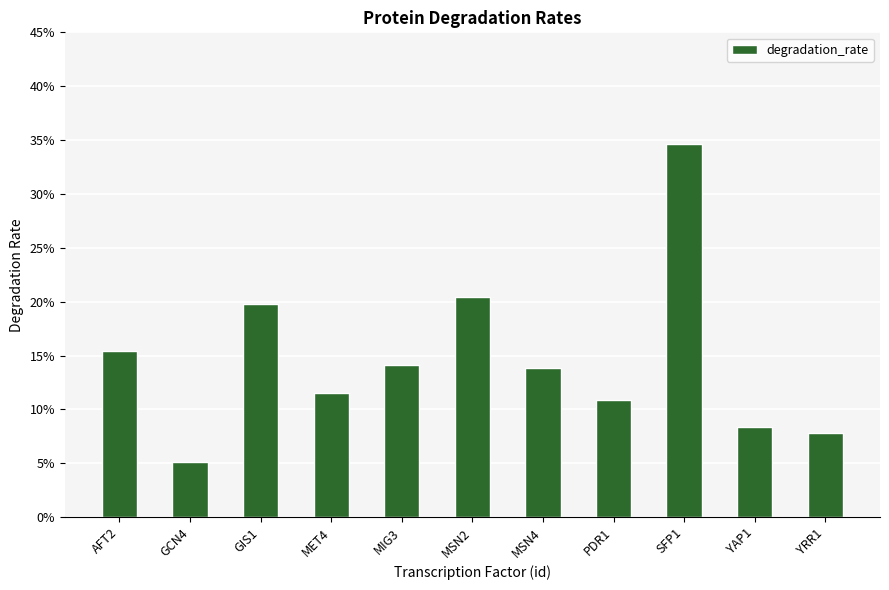

How many series are shown in this chart?

1